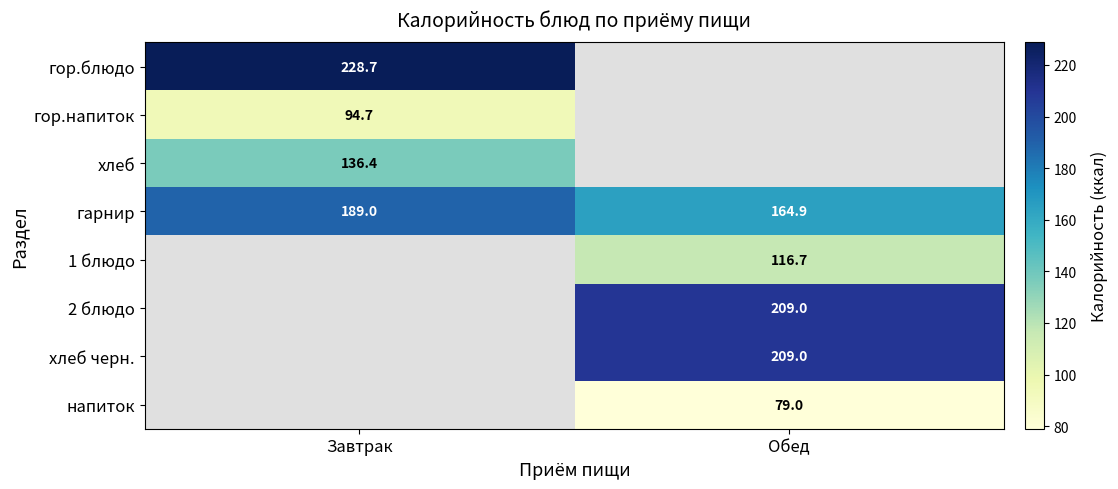

The value of гарнир at Завтрак is 112.8. True or false?

False